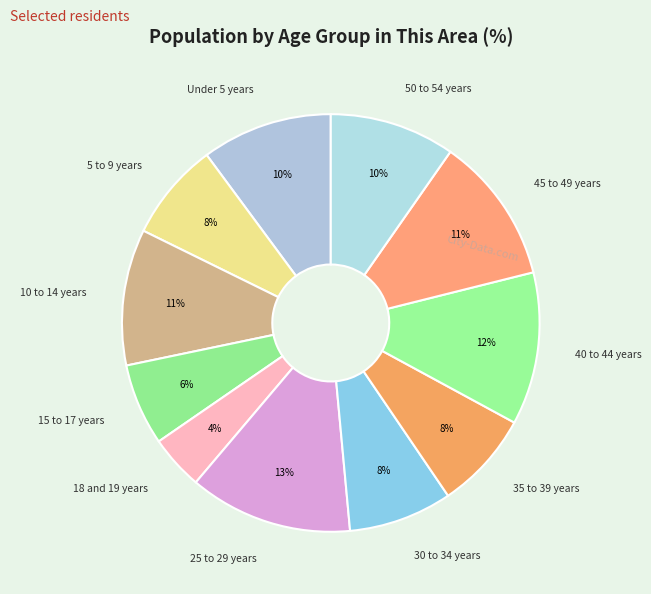

How many slices are in this pie chart?

11